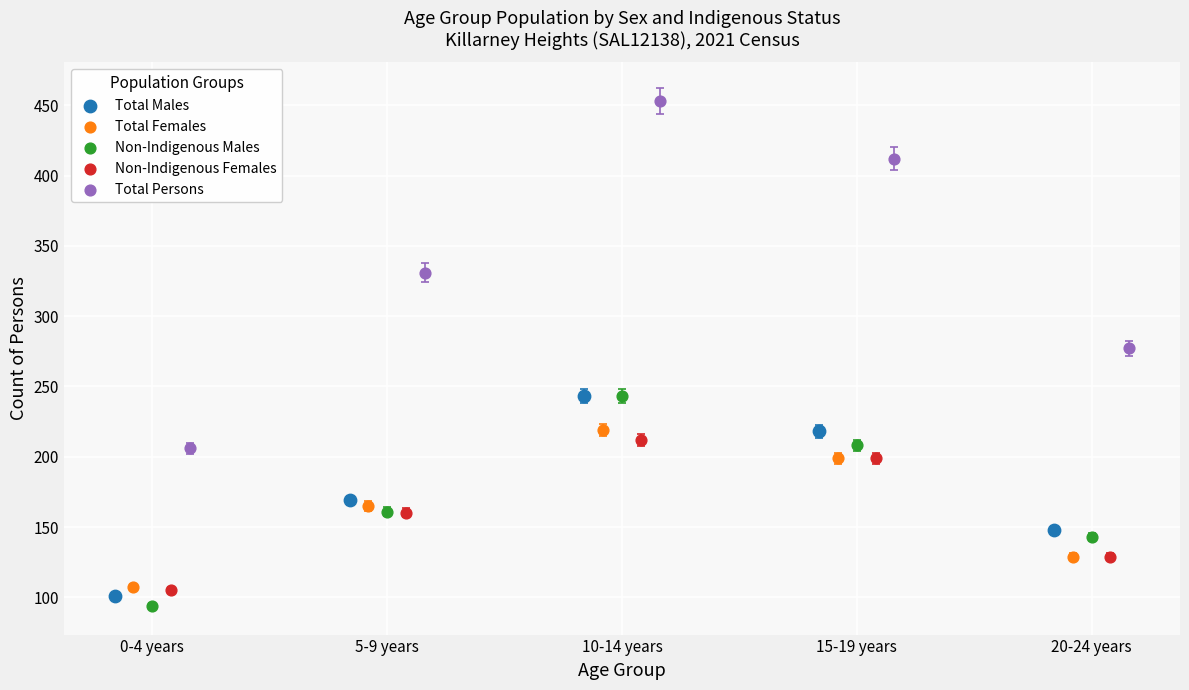

Which series has the widest spread of Y values?

Total Persons